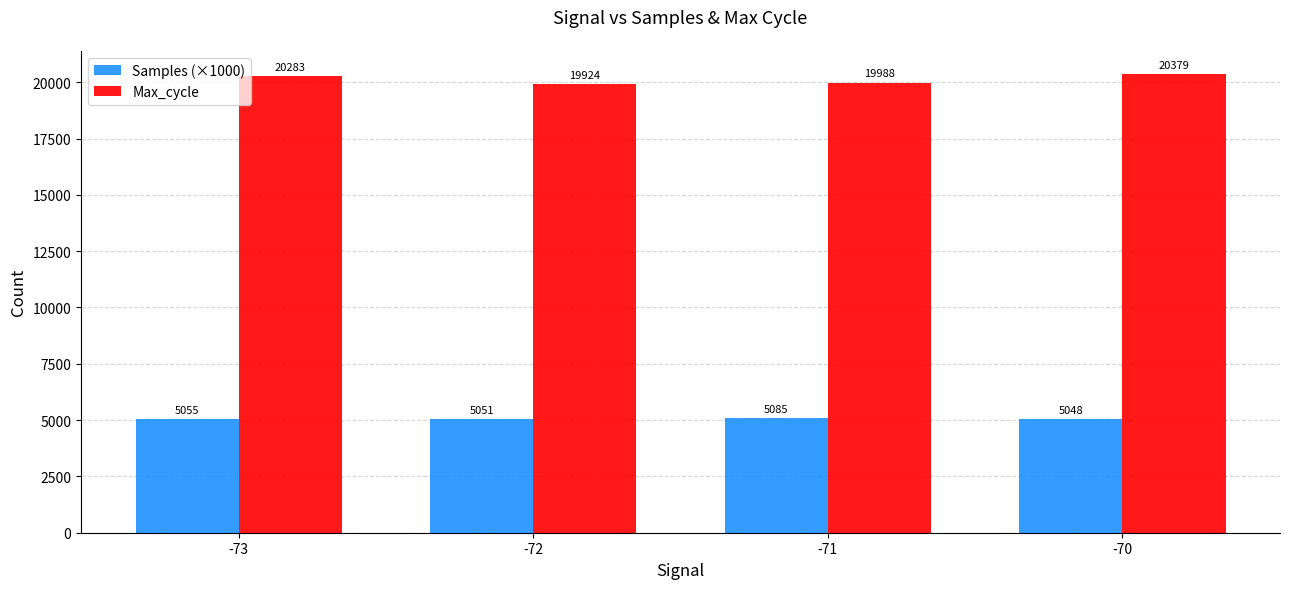

Where is Max_cycle nearest to the value 20151?

-73